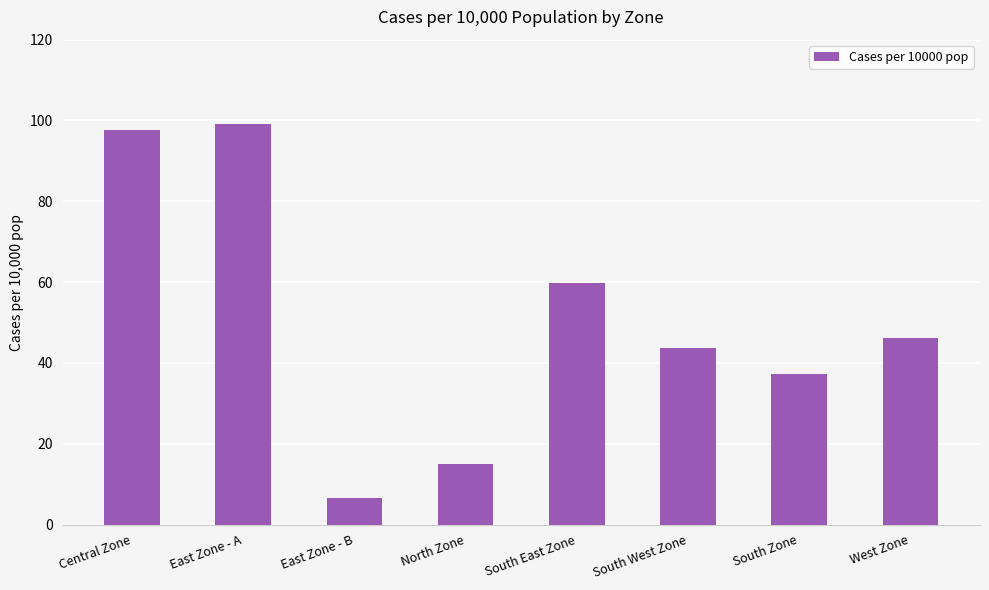

Are the bars grouped side by side (vs. stacked)?

No